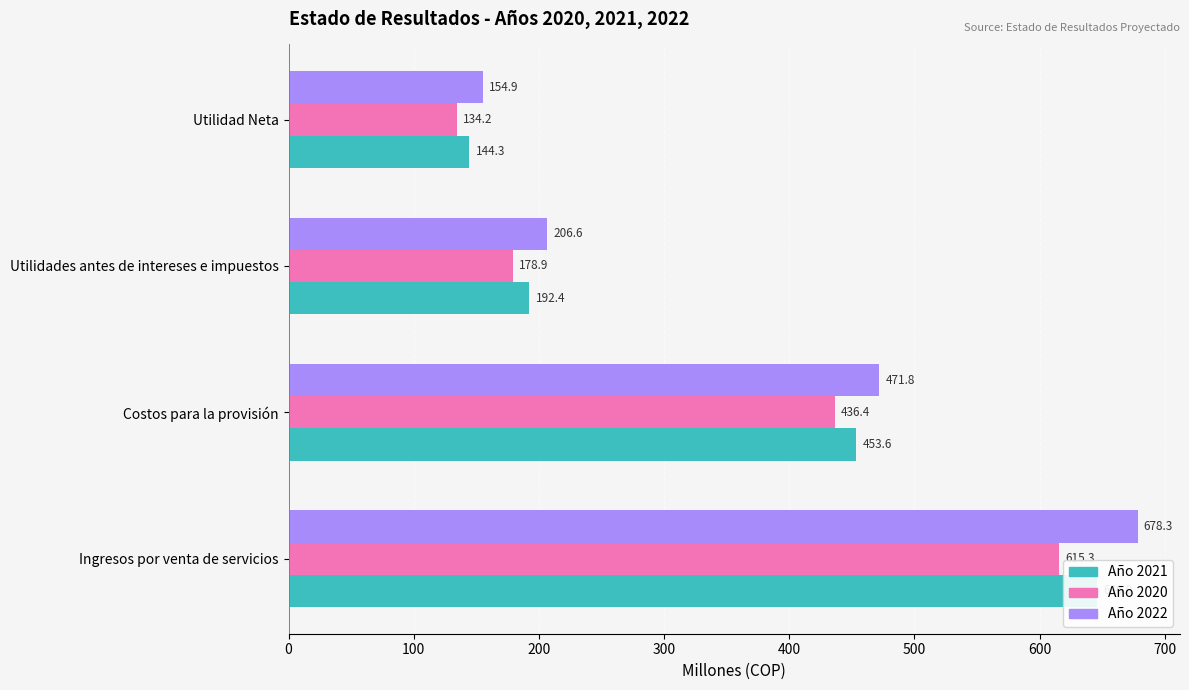

Is it true that Año 2021 equals 646.0 at Ingresos por venta de servicios?

True